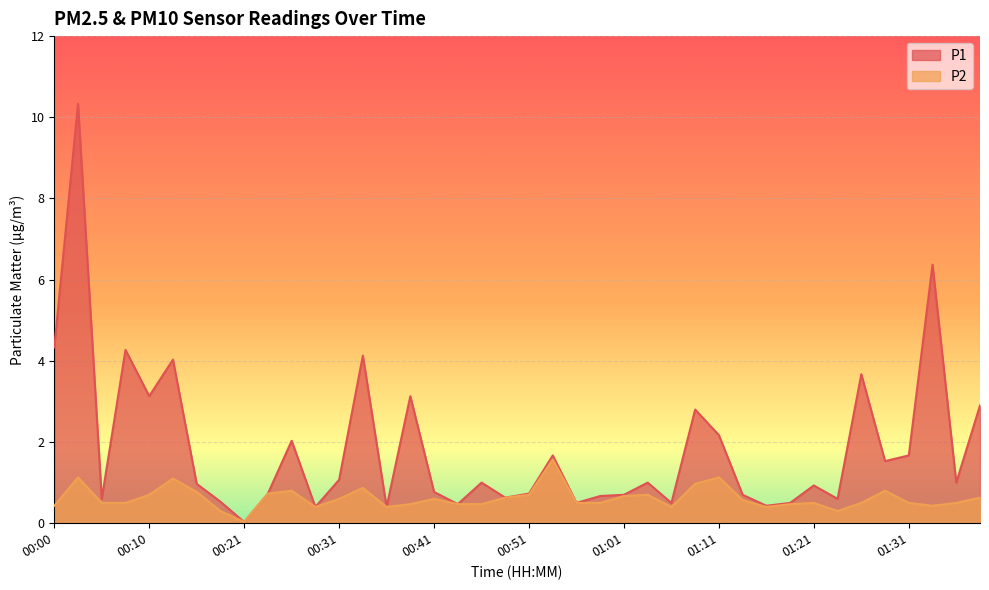

True or false: P1 has a value of 3.9 at 01:39.

False